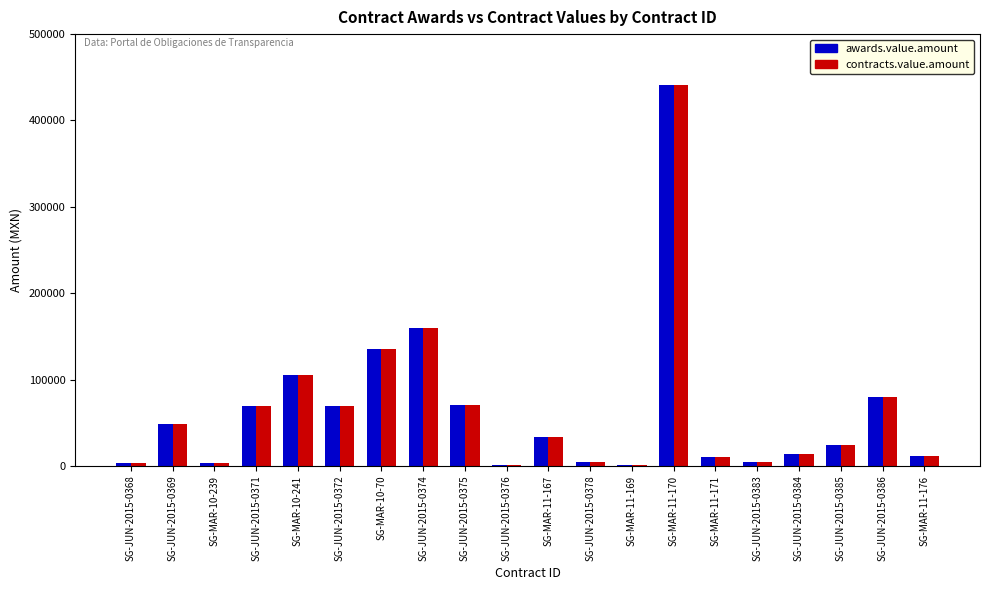

True or false: contracts.value.amount has a value of 95799.8 at SG-JUN-2015-0372.

False